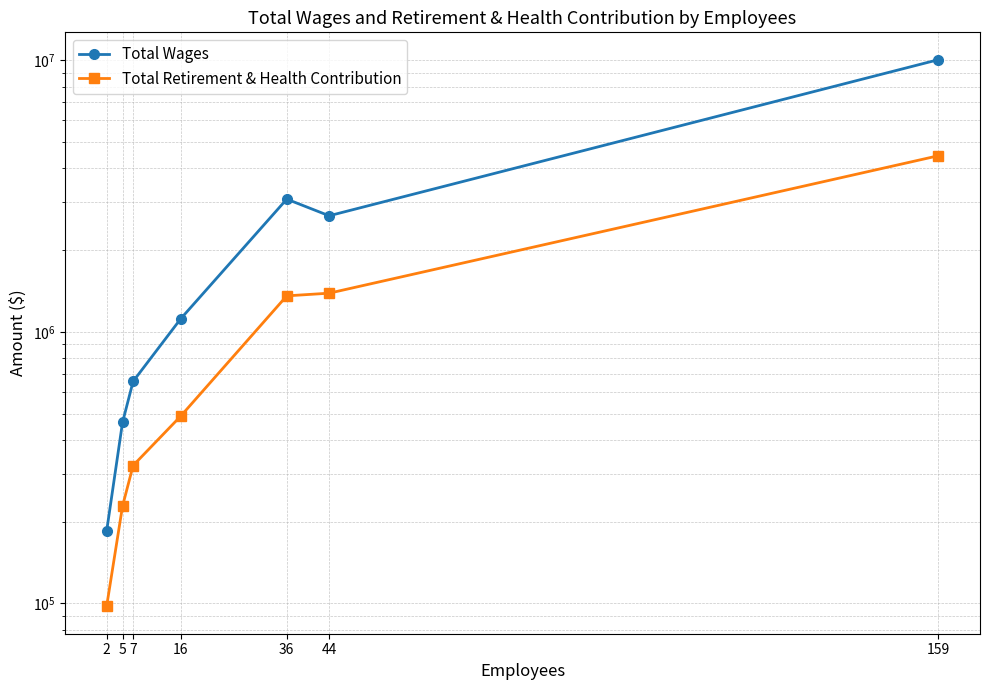

What is the difference between the maximum and minimum values in the Total Wages series?

9863090